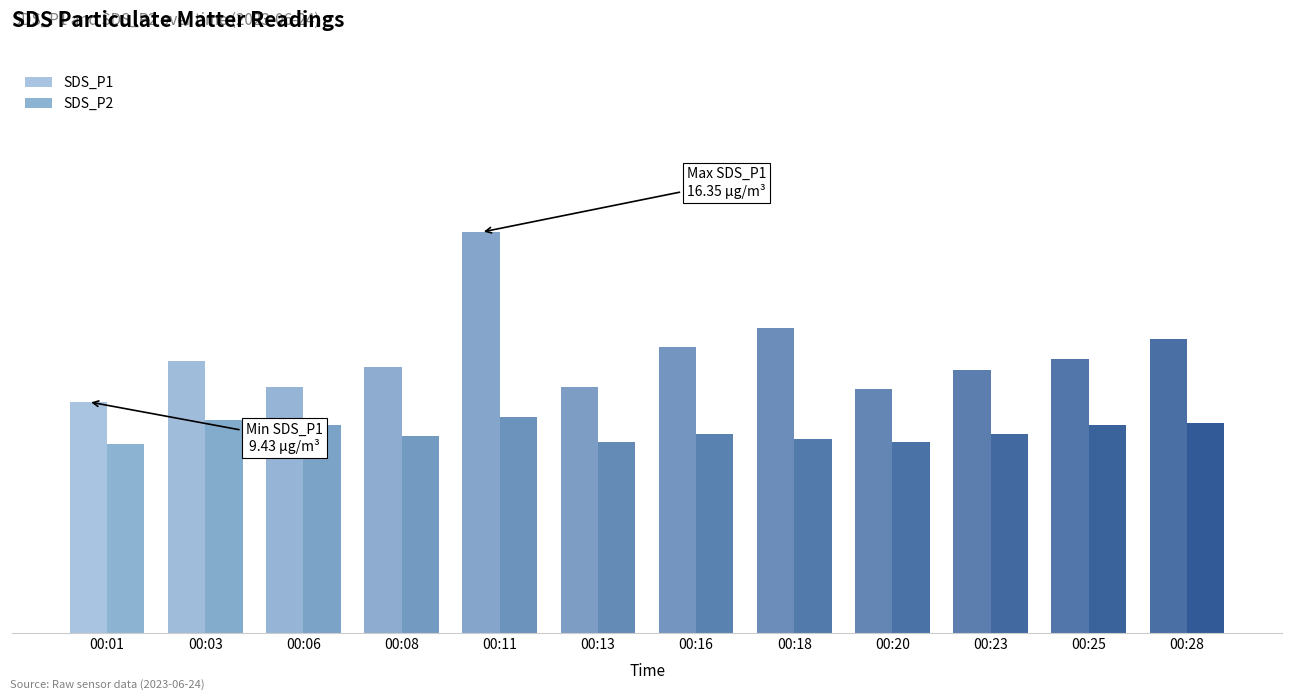

List the series in order of their overall mean, highest first.

SDS_P1, SDS_P2